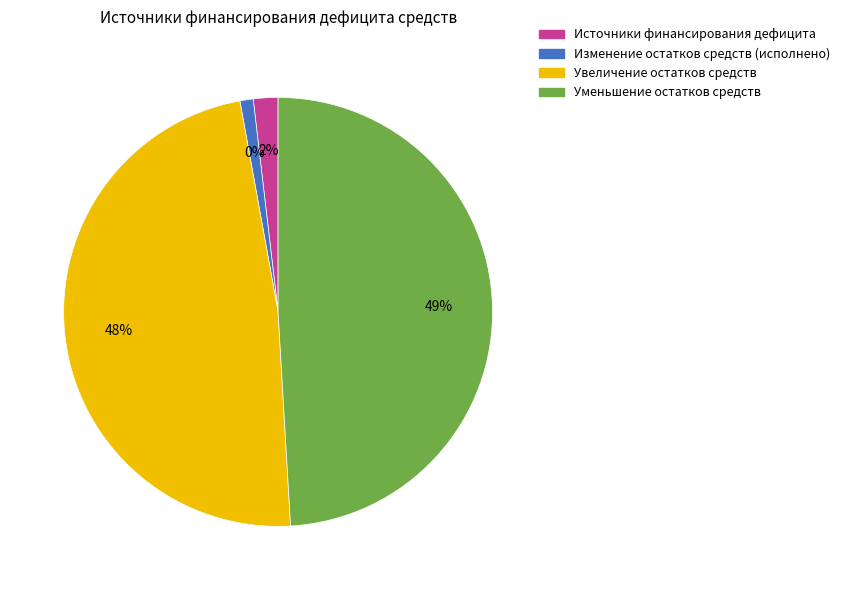

Count the number of slices in the pie.

4